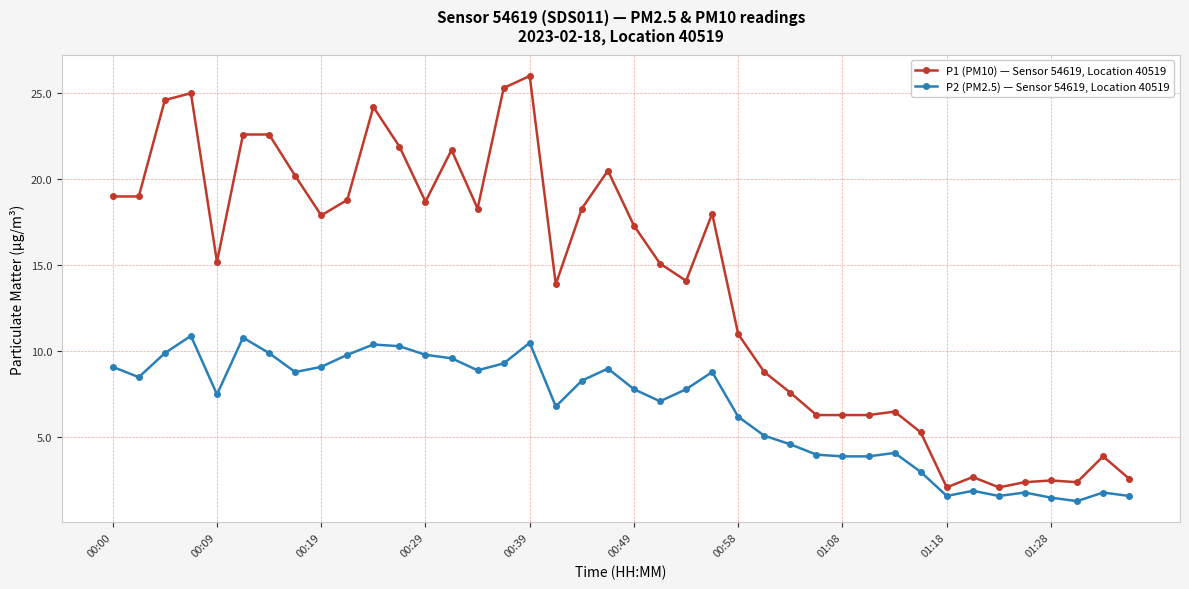

What is the value of the P2 (PM2.5) — Sensor 54619, Location 40519 point at the 28th from the left?

4.0